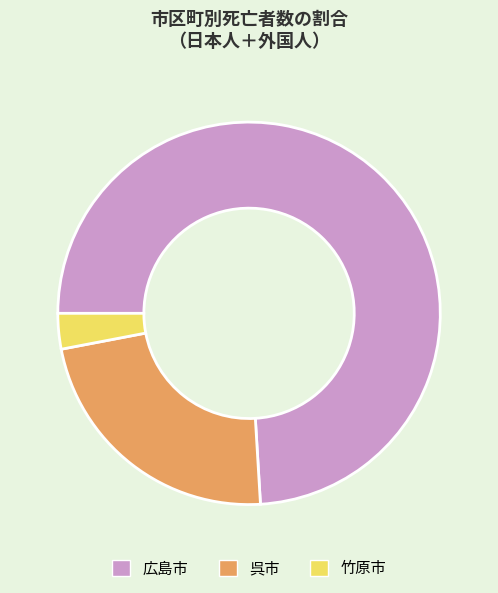

Does 呉市 account for over 50% of the chart?

No